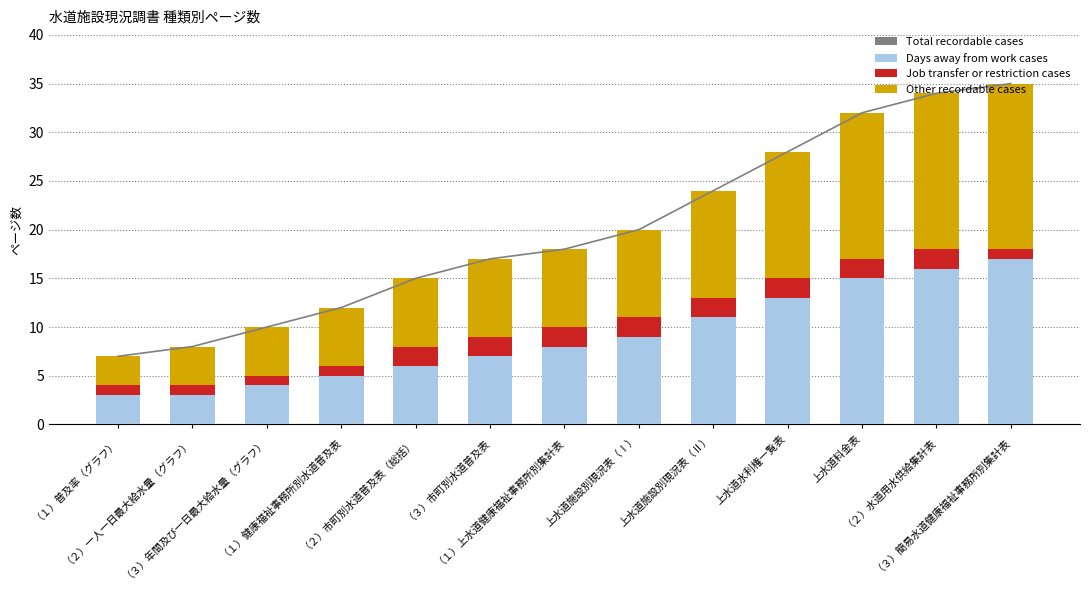

What is the approximate value of Total recordable cases at 上水道施設別現況表（Ⅰ）, to the nearest 10?

20